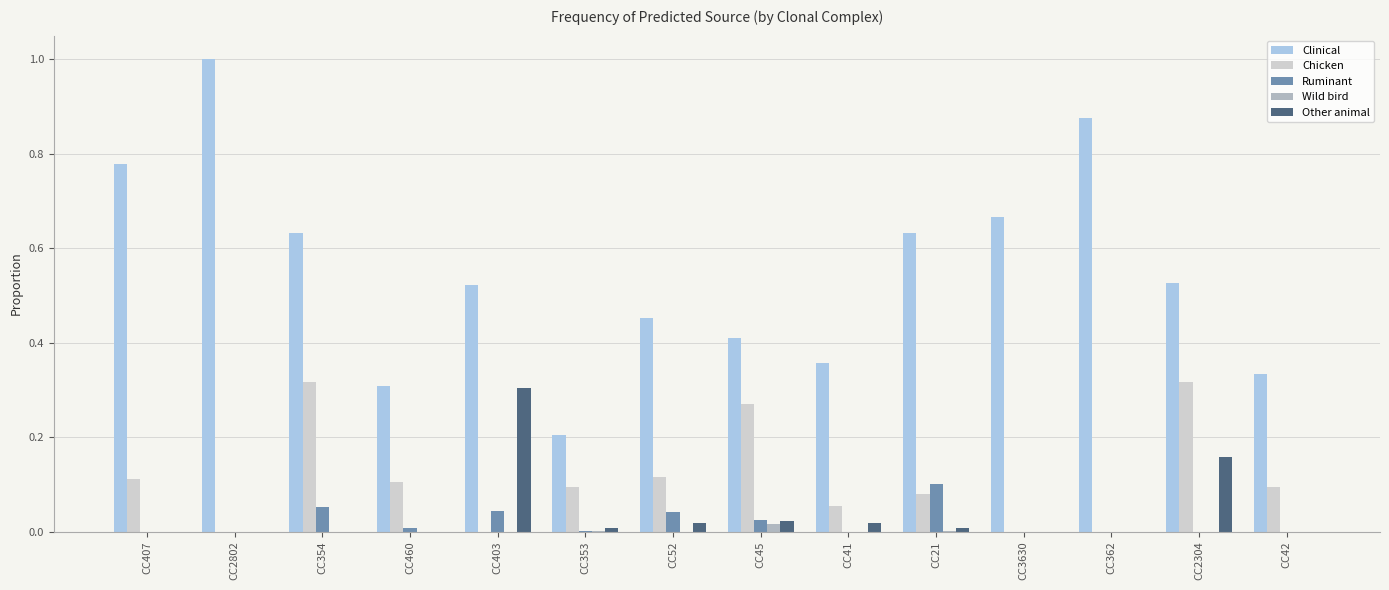

The Chicken series shows 0.0 at CC3630. True or false?

True